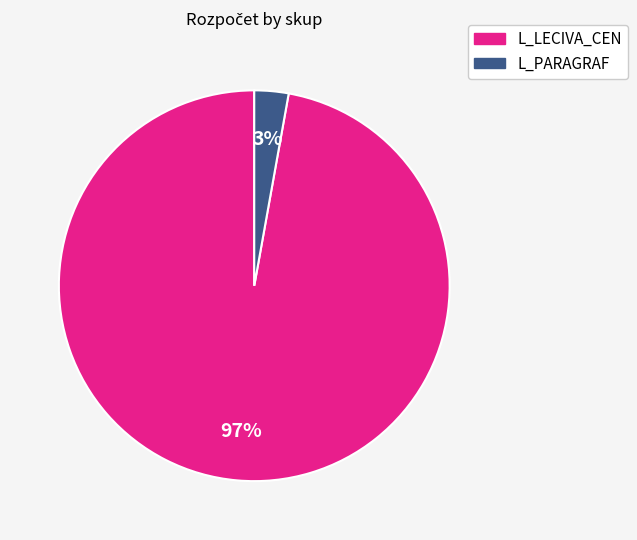

How many slices are in this pie chart?

2